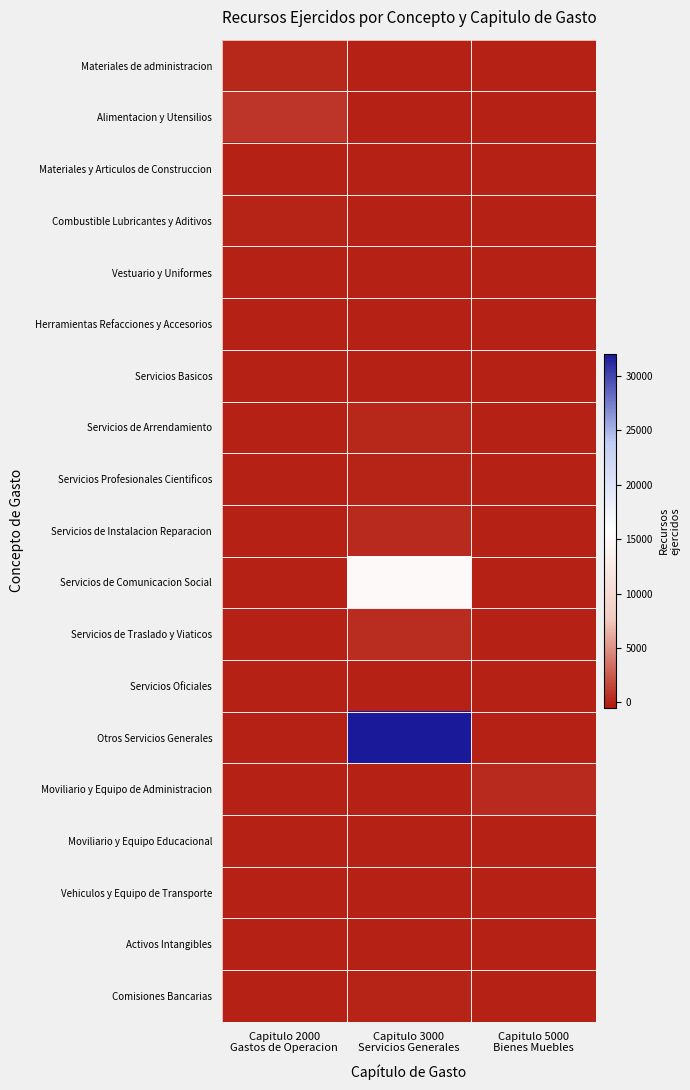

Between Capitulo 2000
Gastos de Operacion and Capitulo 5000
Bienes Muebles, which is larger?

Capitulo 2000
Gastos de Operacion